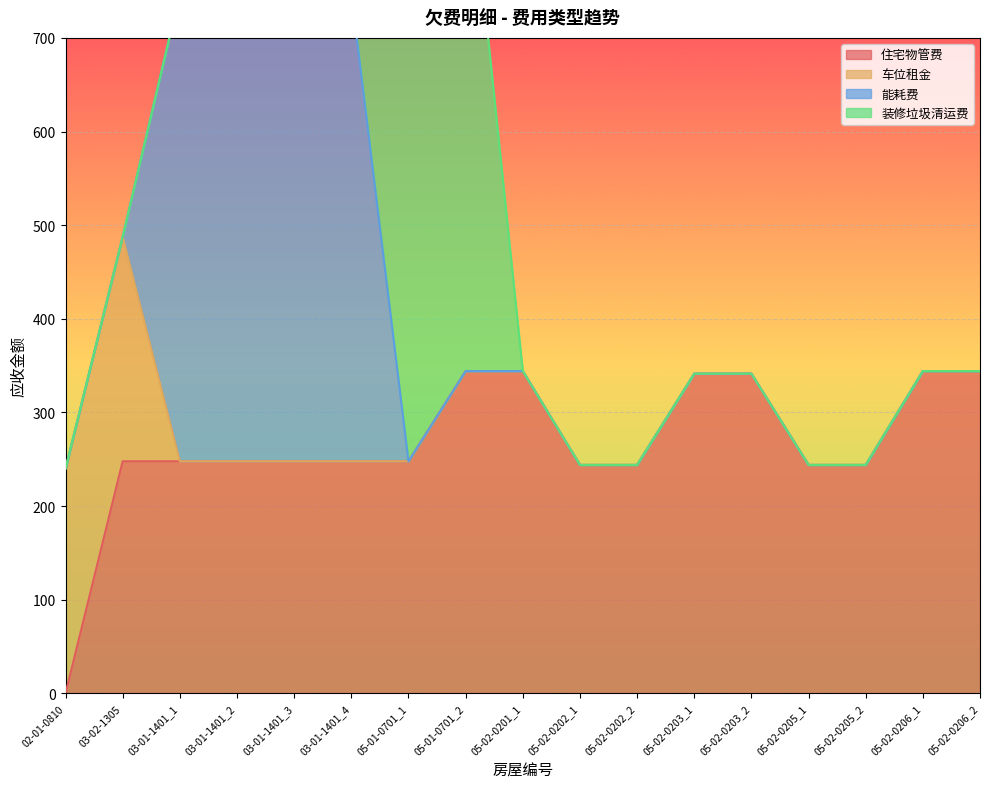

True or false: 住宅物管费 has more than 1 interior local peaks.

False